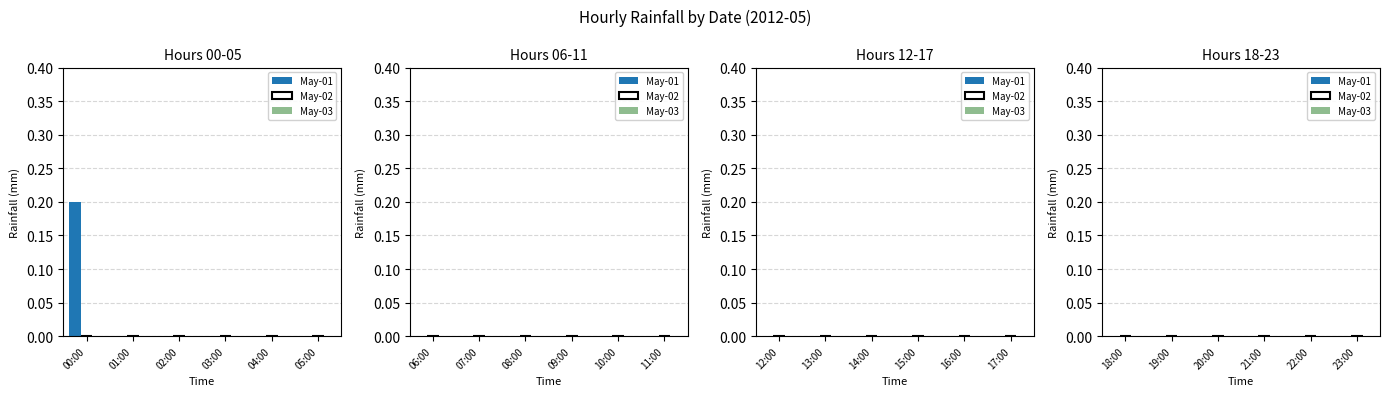

True or false: the data shows 0.2 at 00:00.

True